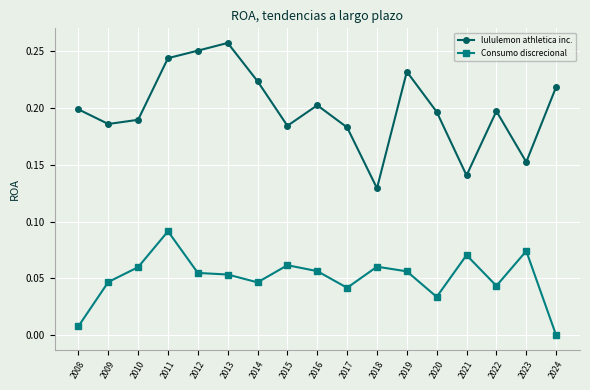

Which series has the largest range (max minus min)?

lululemon athletica inc.